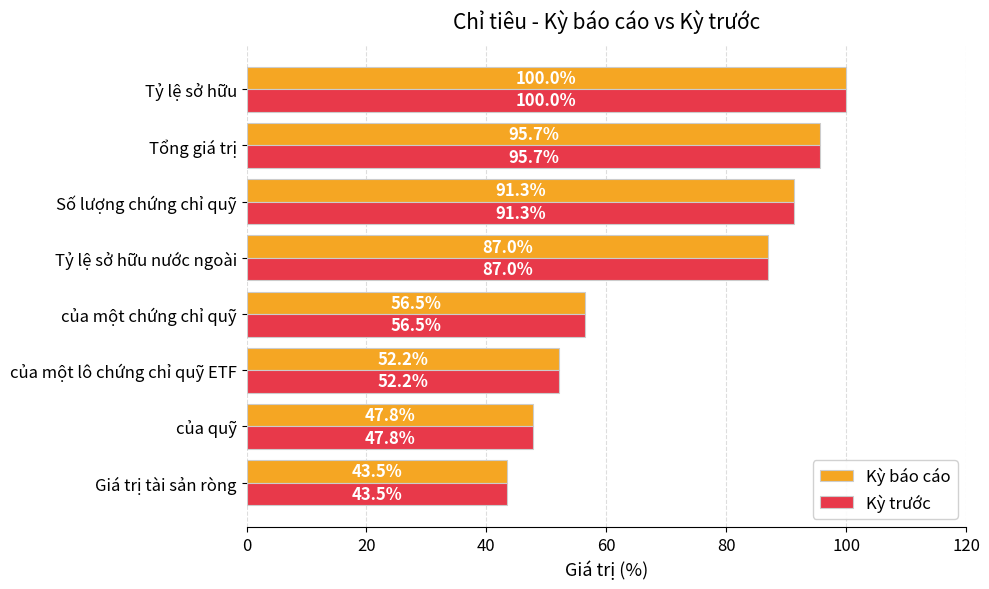

What are all the series names shown in the legend?

Kỳ báo cáo, Kỳ trước